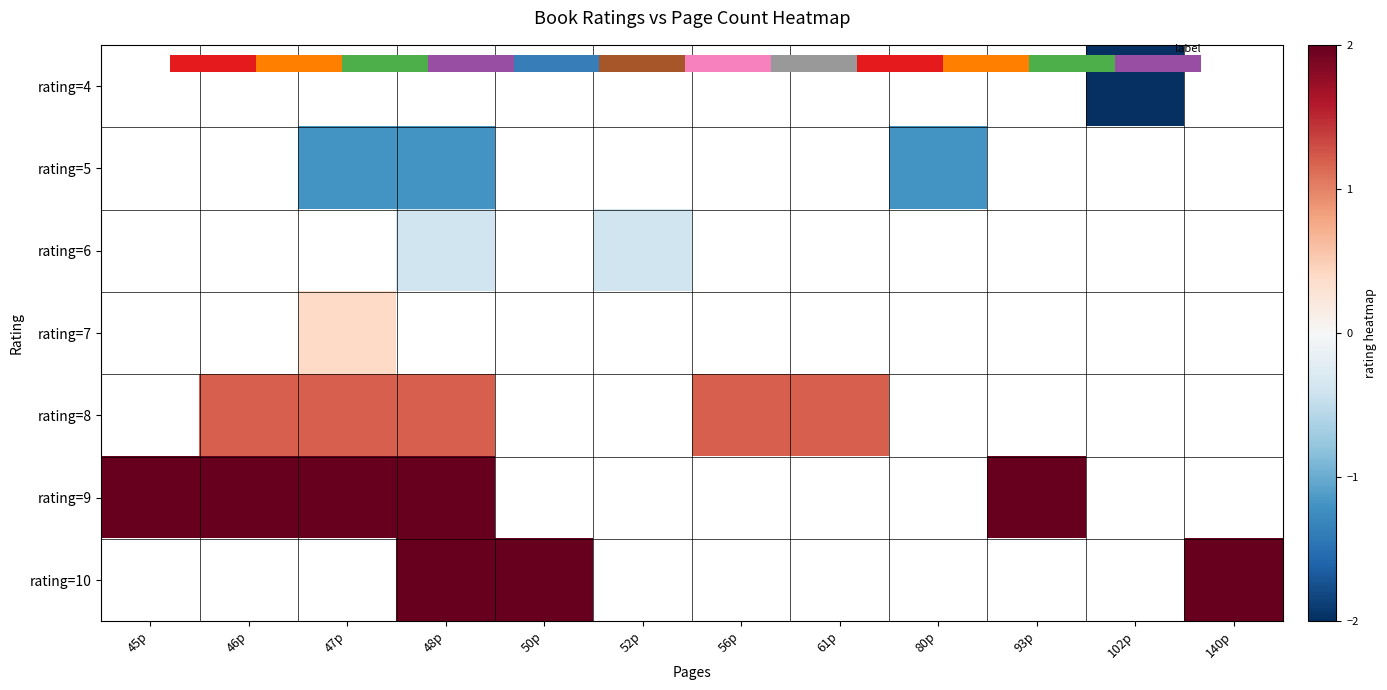

What is the minimum value shown in the chart?

-2.0